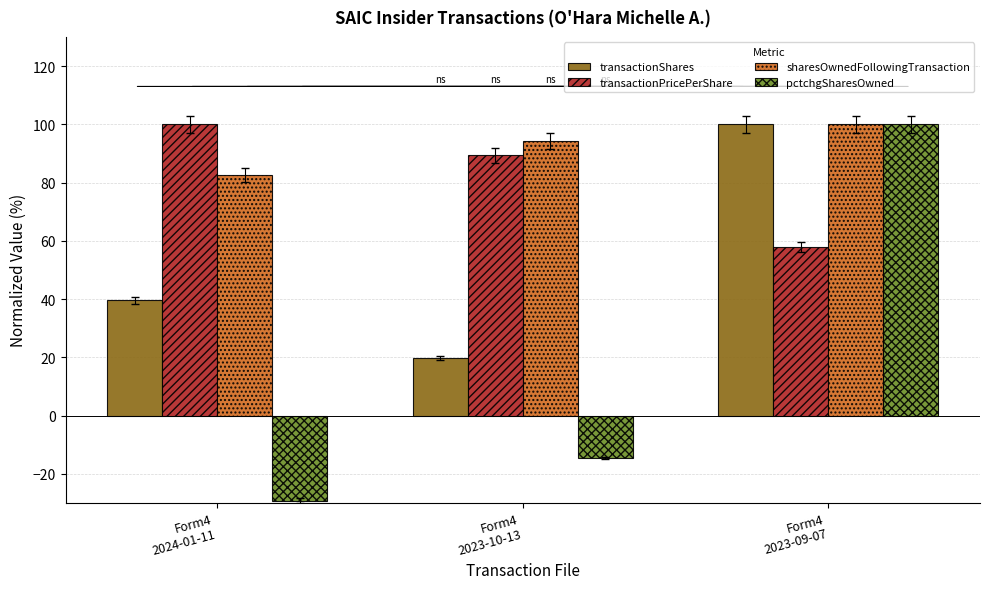

What is the total value across all series at Form4
2024-01-11?

193.0